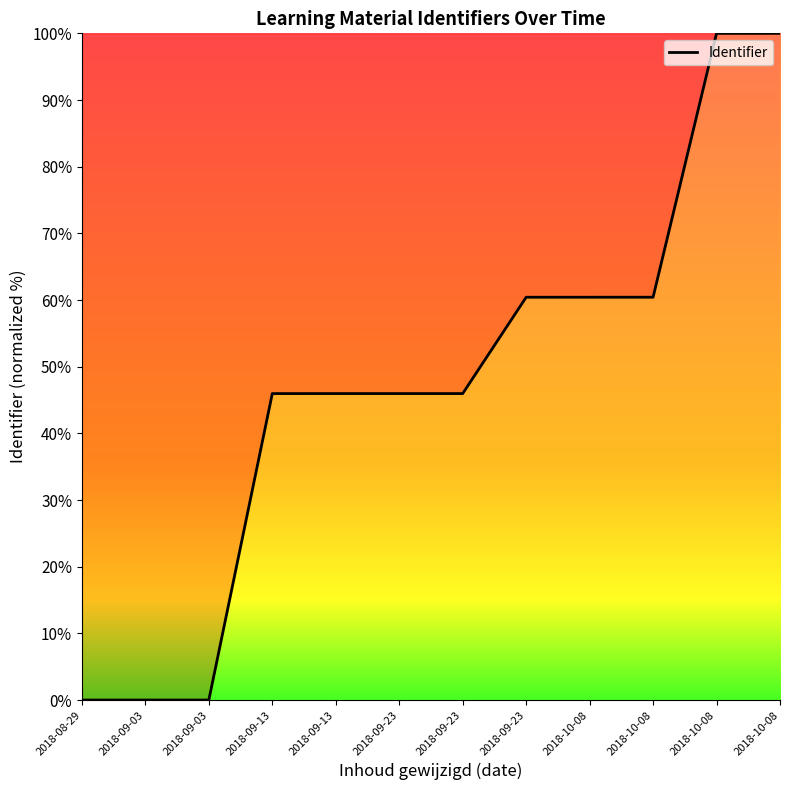

At which category does the chart reach its minimum across all series?

2018-09-03